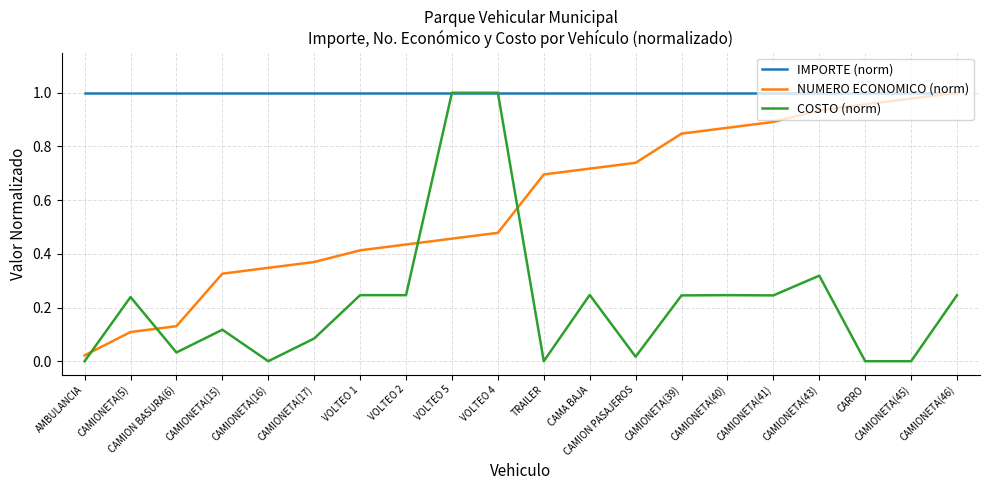

The value of IMPORTE (norm) at VOLTEO 1 is 0.2. True or false?

False